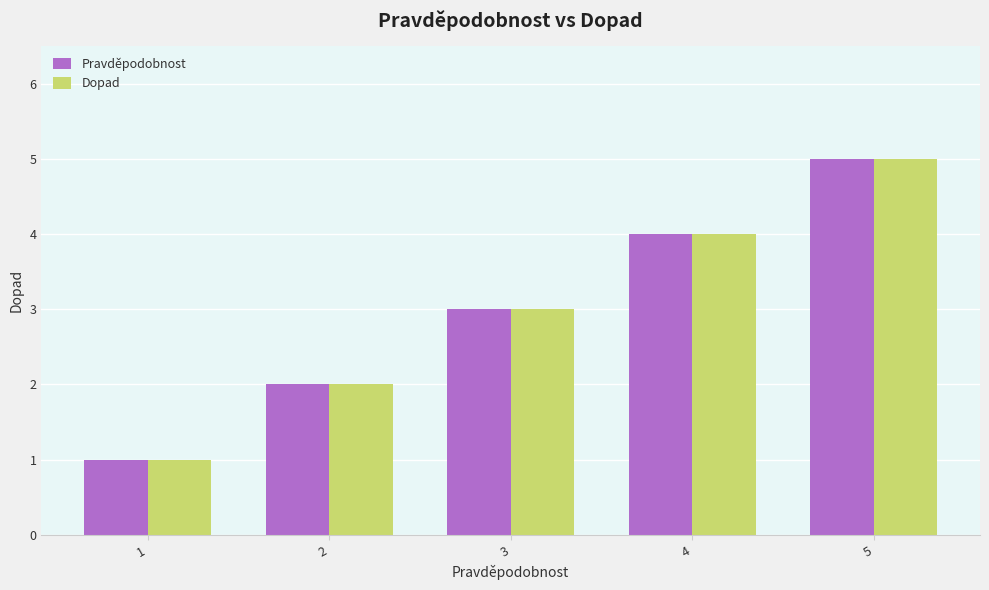

What are all the series names shown in the legend?

Pravděpodobnost, Dopad